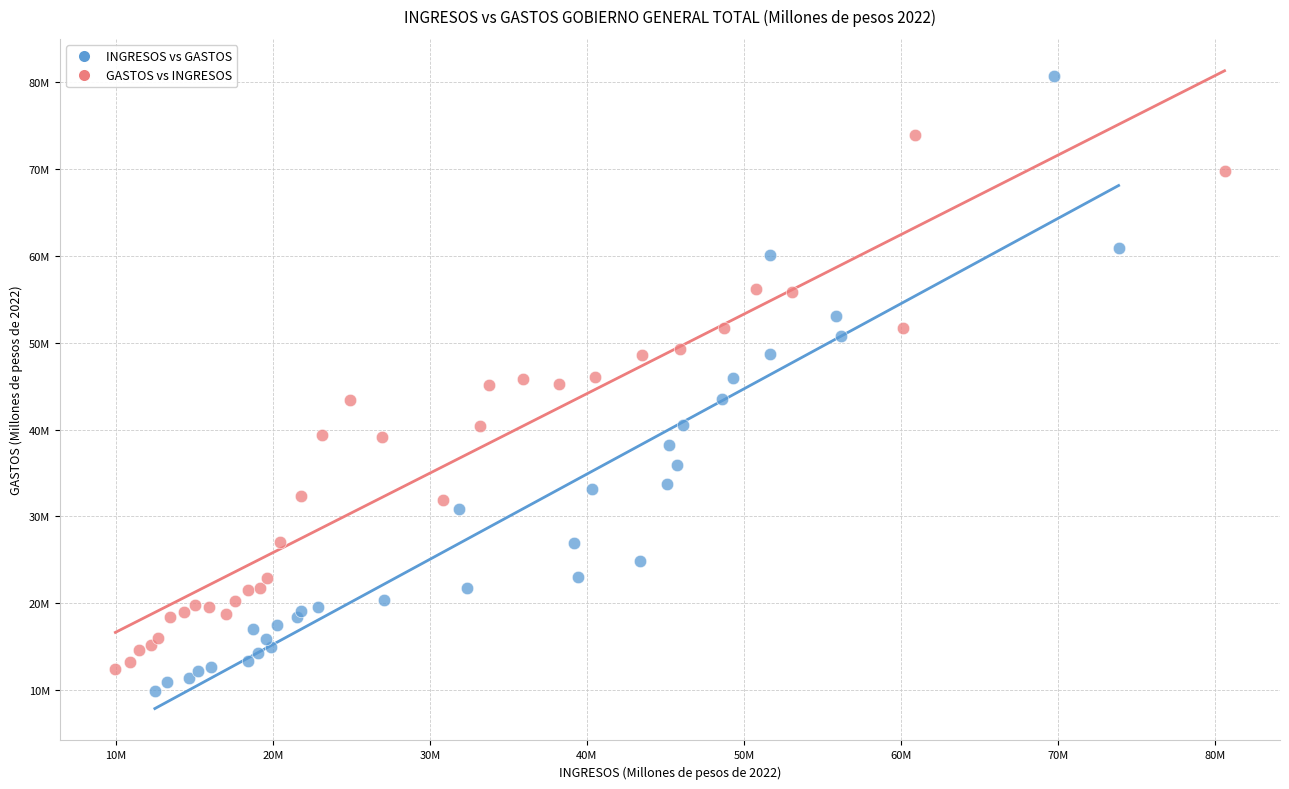

Which series reaches the minimum Y coordinate?

INGRESOS vs GASTOS